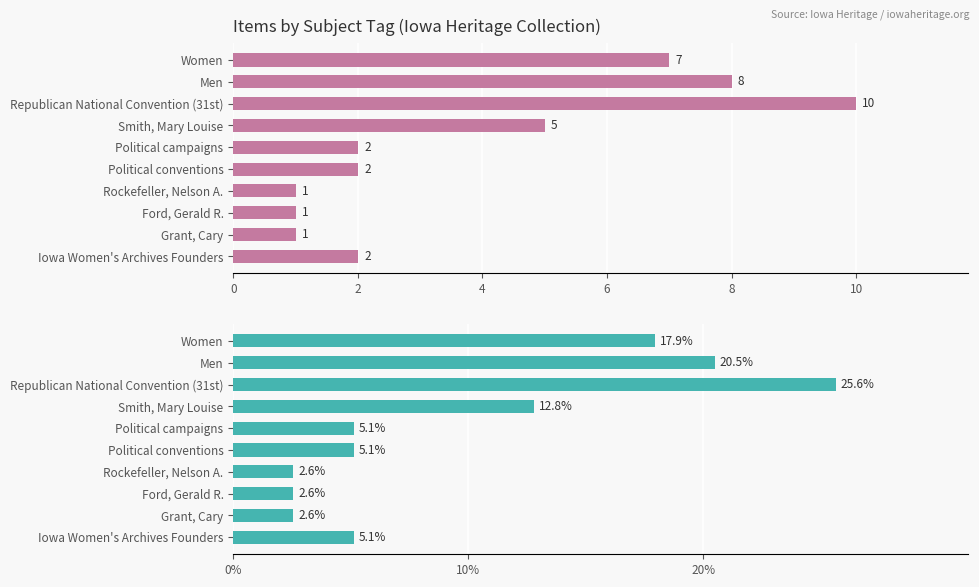

What is the minimum value shown in the chart?

1.0